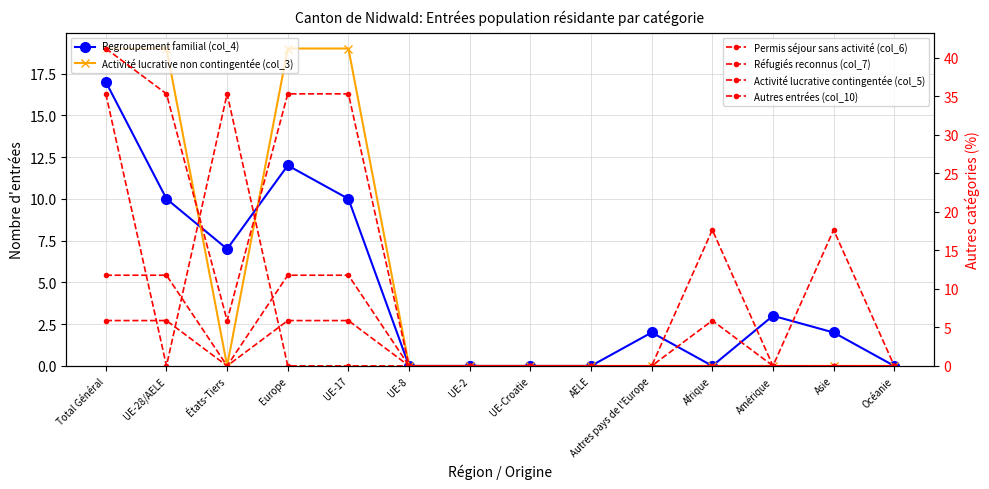

At which category is the sum across all series the highest?

Total Général